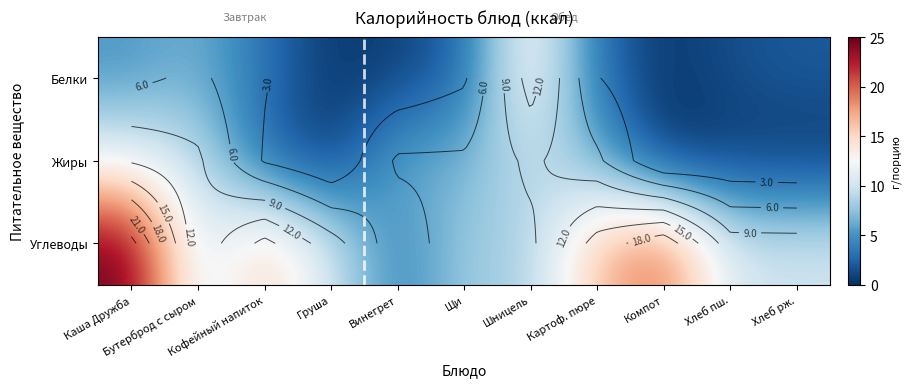

Which category has the lowest value across all series?

Компот